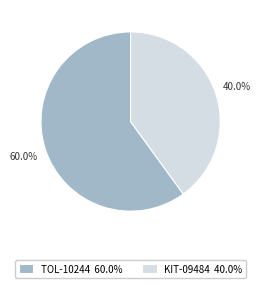

Approximately how many times larger is the value at KIT-09484 40.0% compared to TOL-10244 60.0%?

0.7